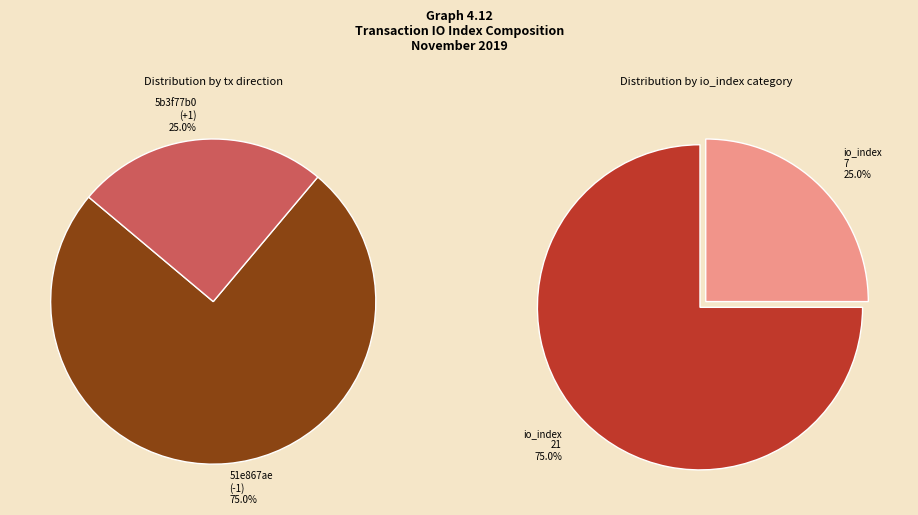

What percentage is the io_index_7 slice, to the nearest percent?

25%